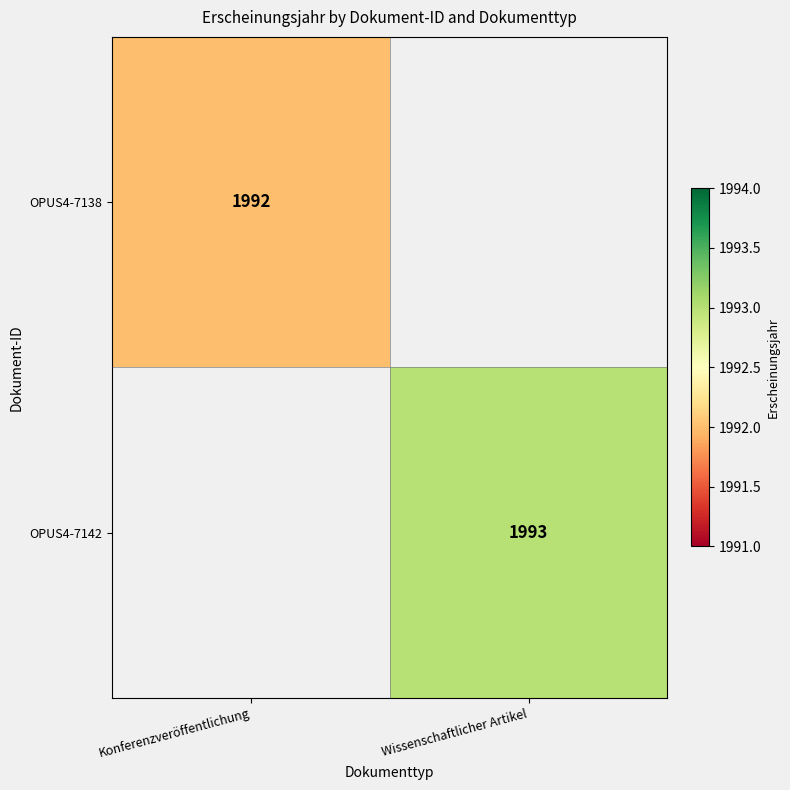

Rank the series by their average value, from lowest to highest.

OPUS4-7138, OPUS4-7142